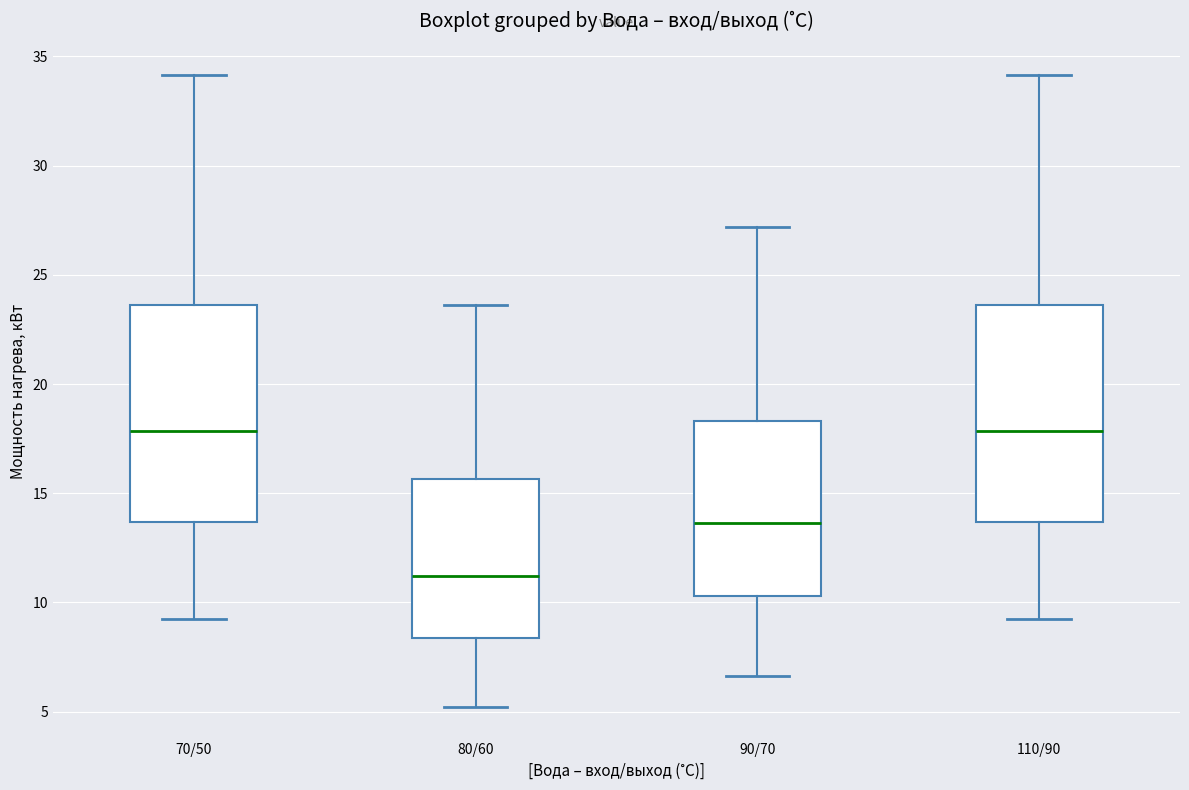

Where does the median line of the box for 110/90 sit on the y-axis? The values are not printed on the chart, so give them approximately, as read against the axis.

18.0